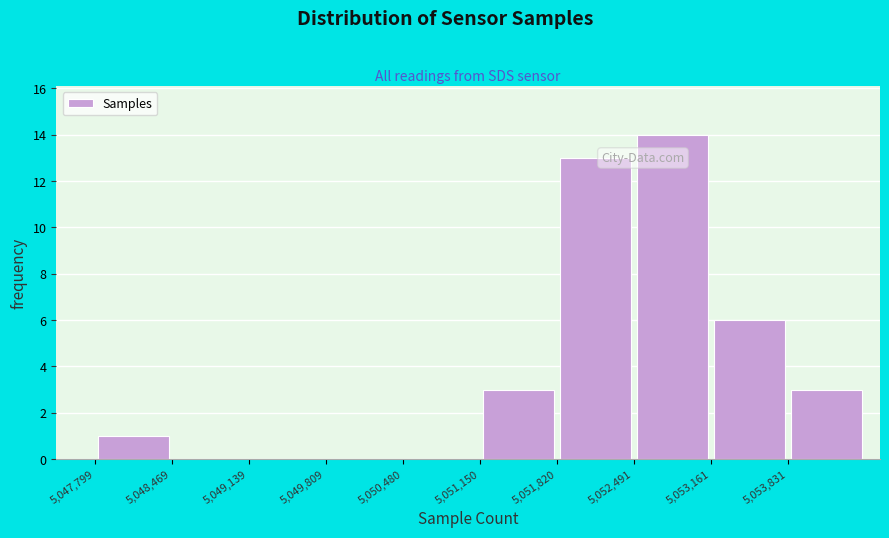

How tall is the bar that spans 5053200 to 5053800 on the x-axis? Neither the bar edges nor the heights are printed on the chart, so give them approximately, as read against the axes.

6